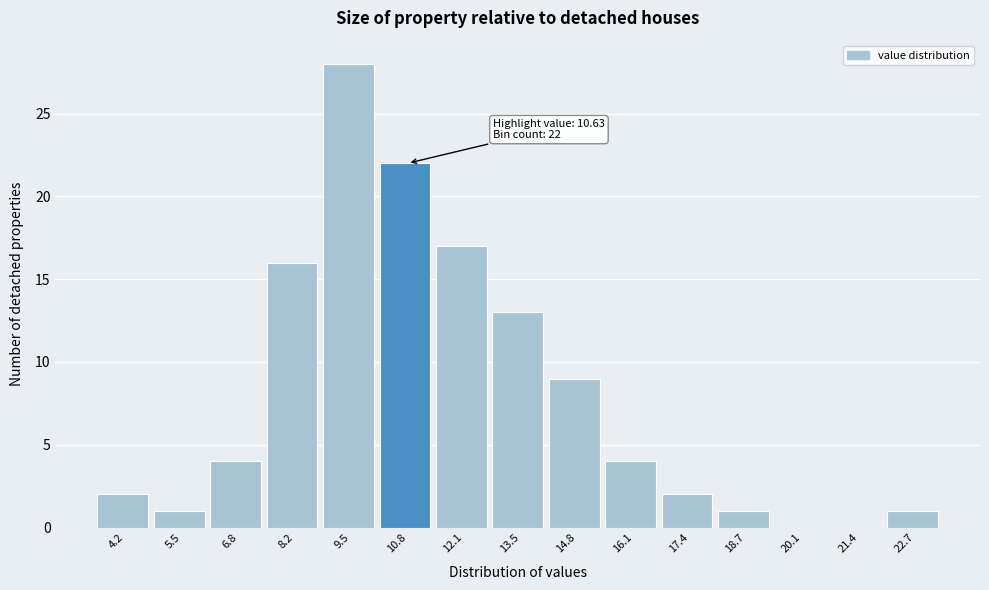

Over which range of the x-axis is the bar tallest?

8.8 to 10.2